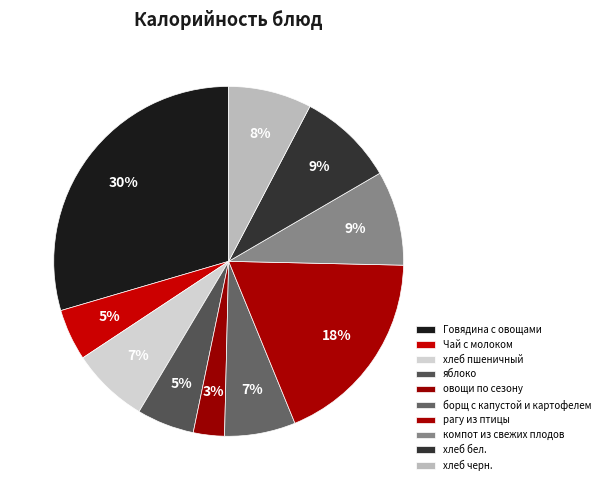

How many segments does this pie chart have?

10